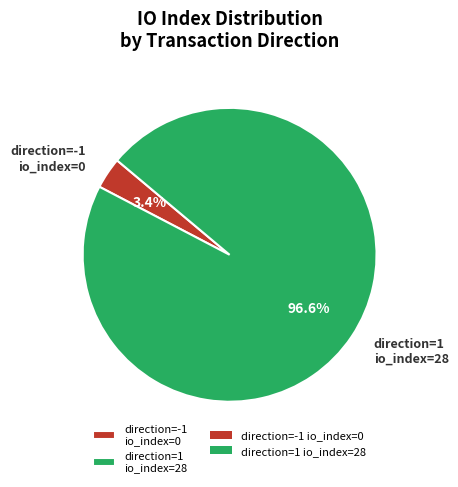

What portion of the pie excludes direction=1 io_index=28?

3.4%